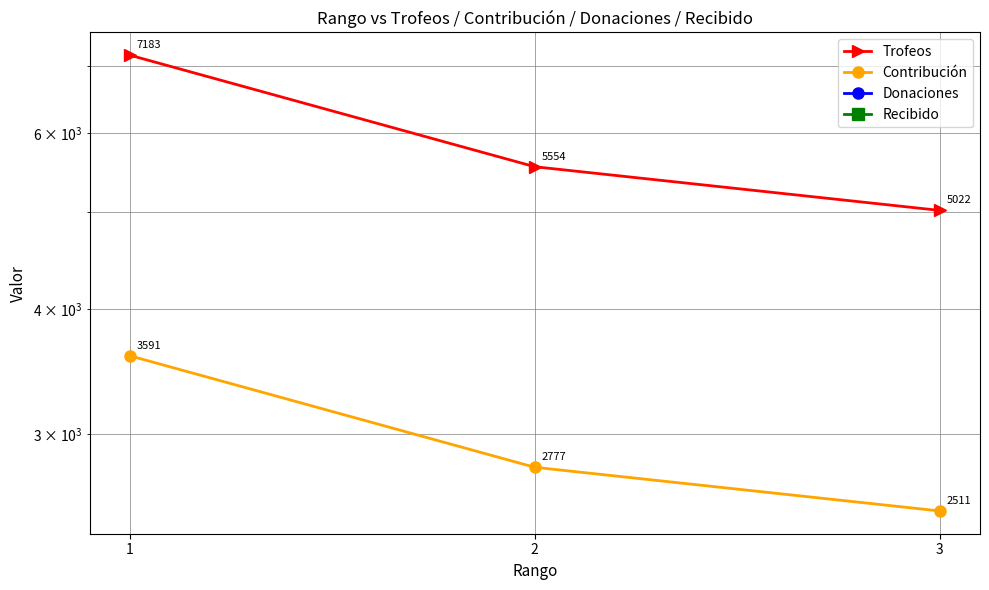

Reading left to right, list all the values displayed in this chart.

Trofeos: 1=7183	2=5554	3=5022
Contribución: 1=3591	2=2777	3=2511
Donaciones: 1=0	2=0	3=0
Recibido: 1=0	2=0	3=0